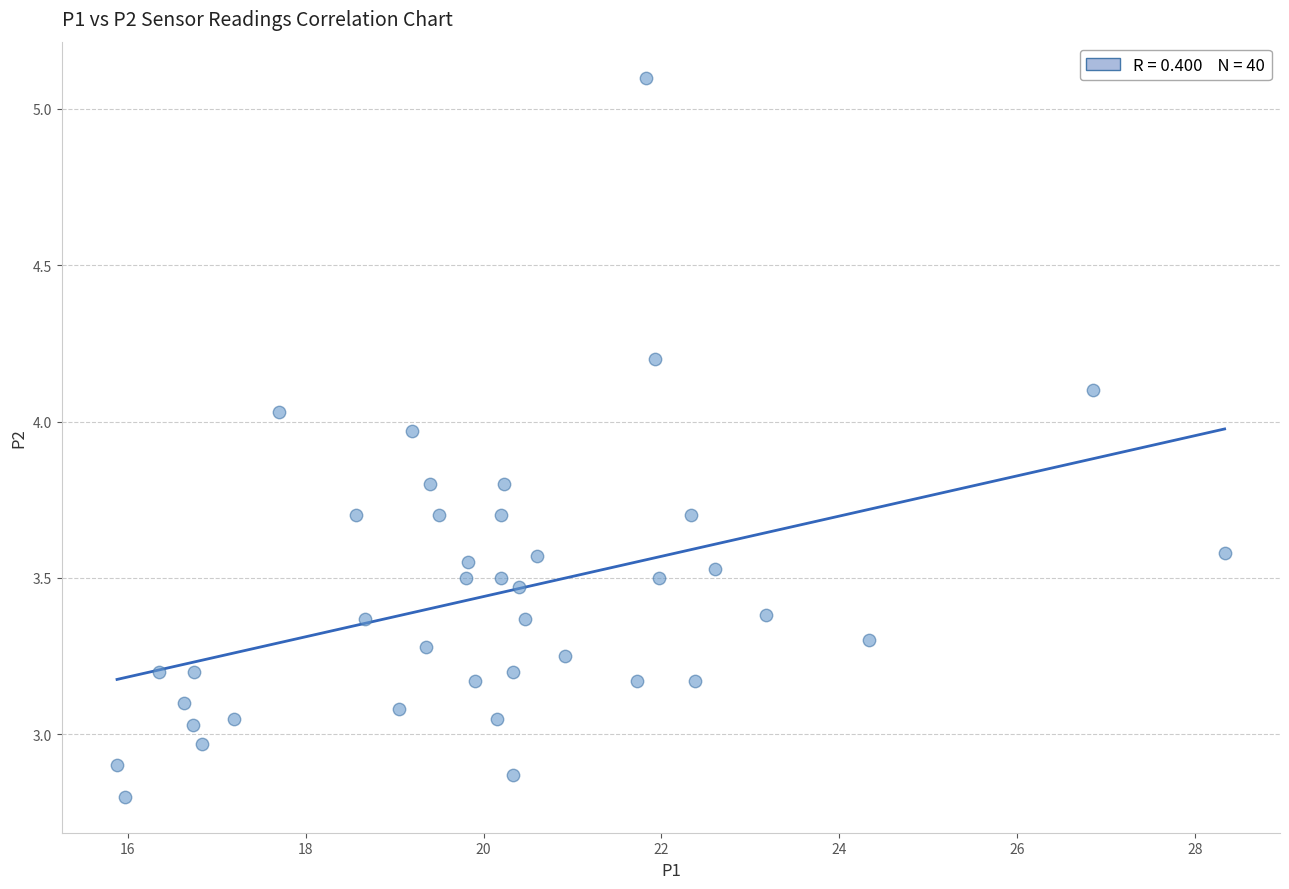

What is the range of Y values (max minus min)?

2.3